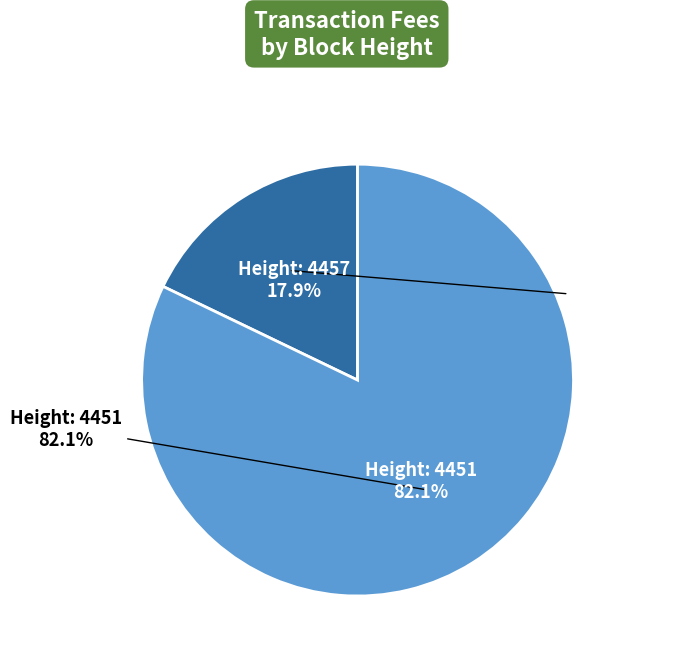

What percentage is the 4457 slice, to the nearest percent?

18%